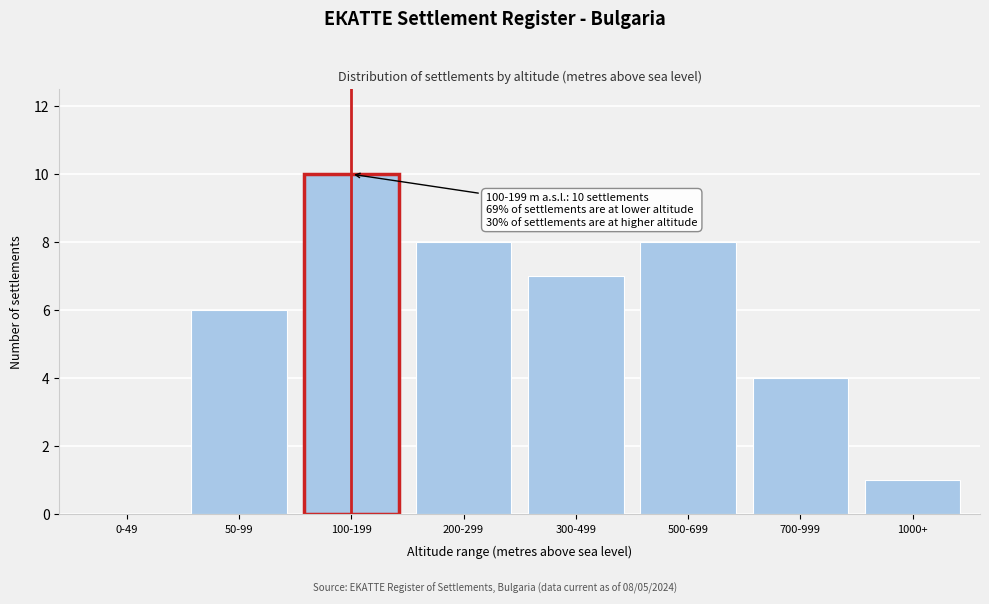

Reading left to right, list all the values displayed in this chart.

0-49=0	50-99=6	100-199=10	200-299=8	300-499=7	500-699=8	700-999=4	1000+=1